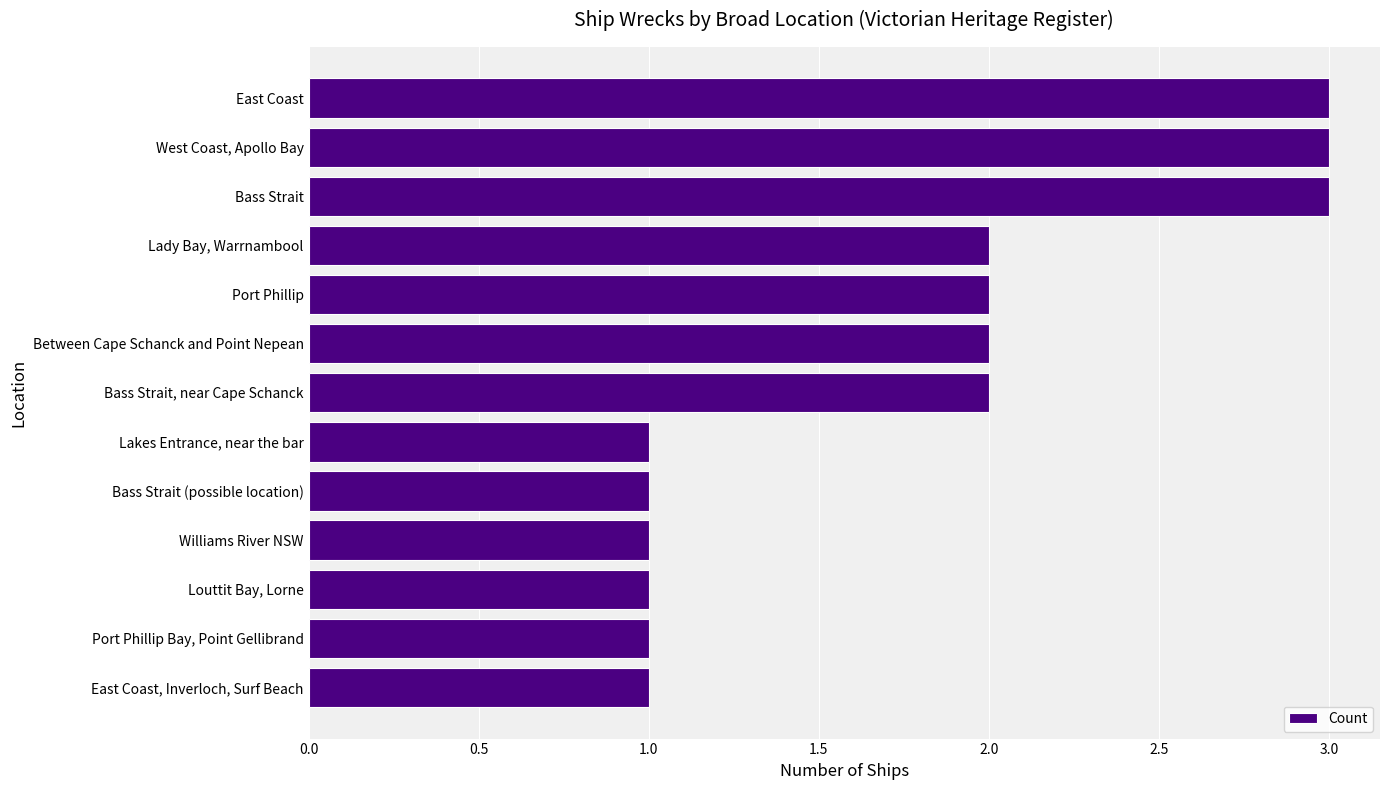

What is the sum of the values at Port Phillip and Louttit Bay, Lorne?

3